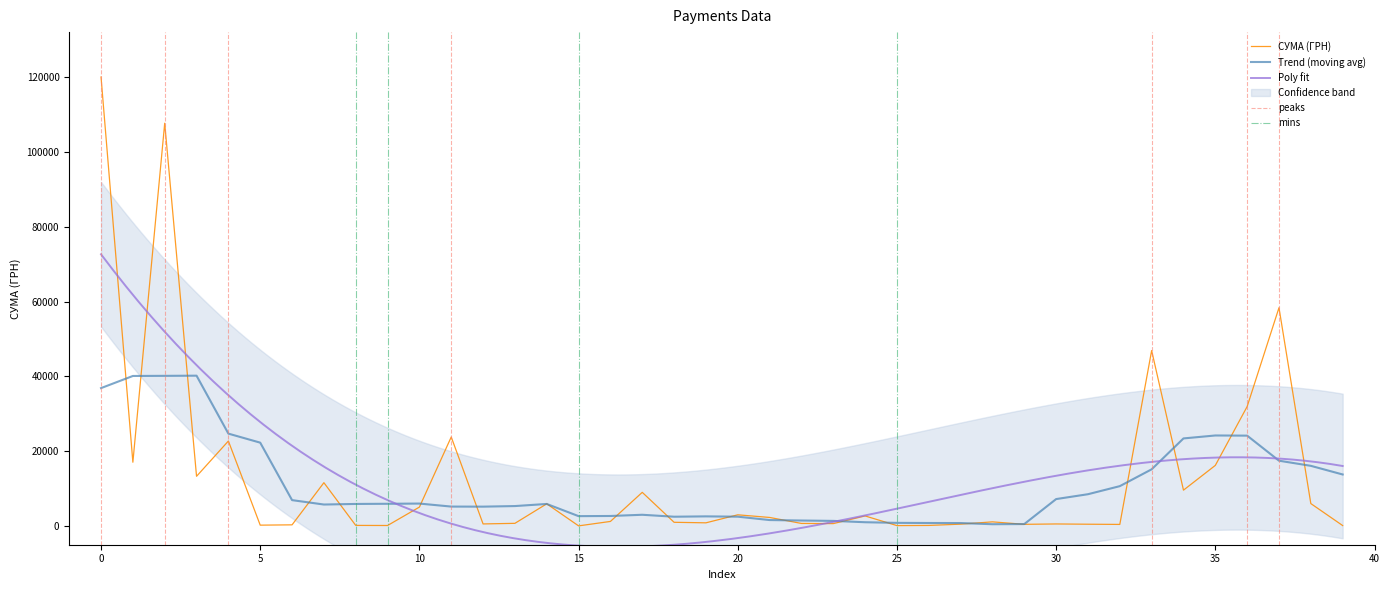

What is the maximum value for Trend (moving avg)?

40179.0